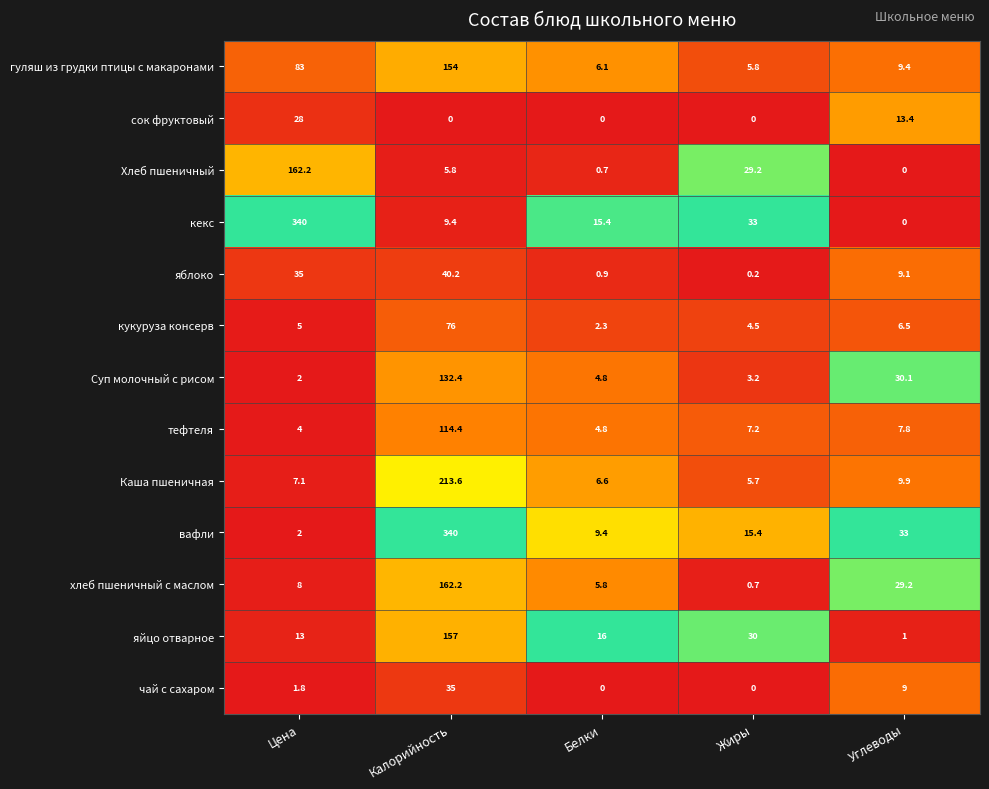

At how many categories does at least one series exceed 0?

5